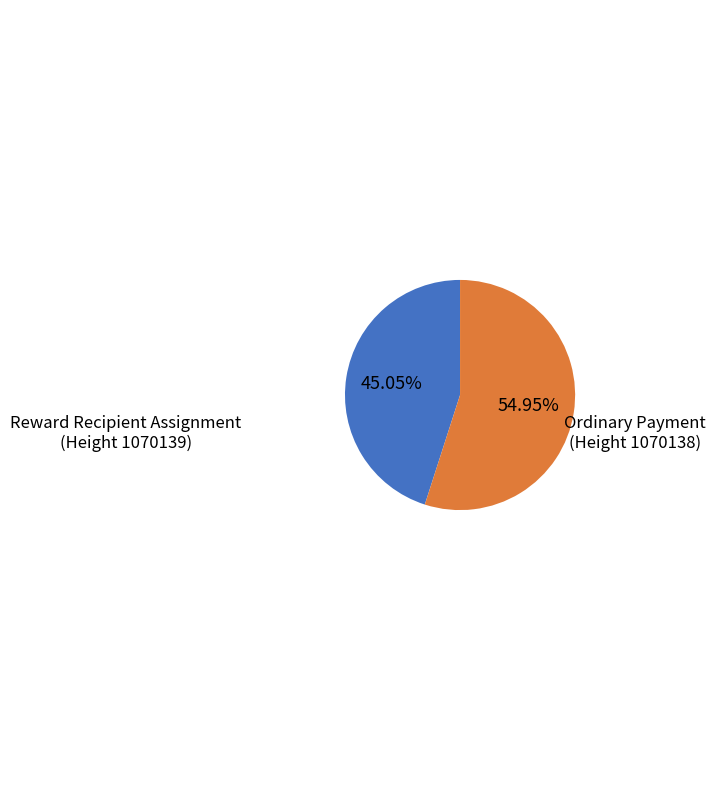

Does any single category account for the majority?

Yes